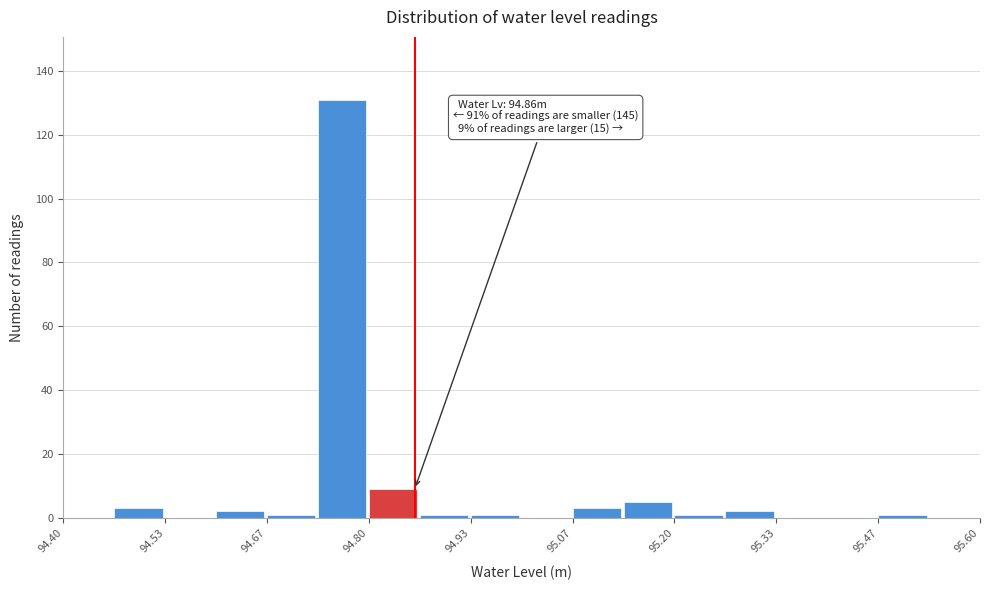

Read against the x-axis, roughly where is the centre of the tallest bar?

94.76